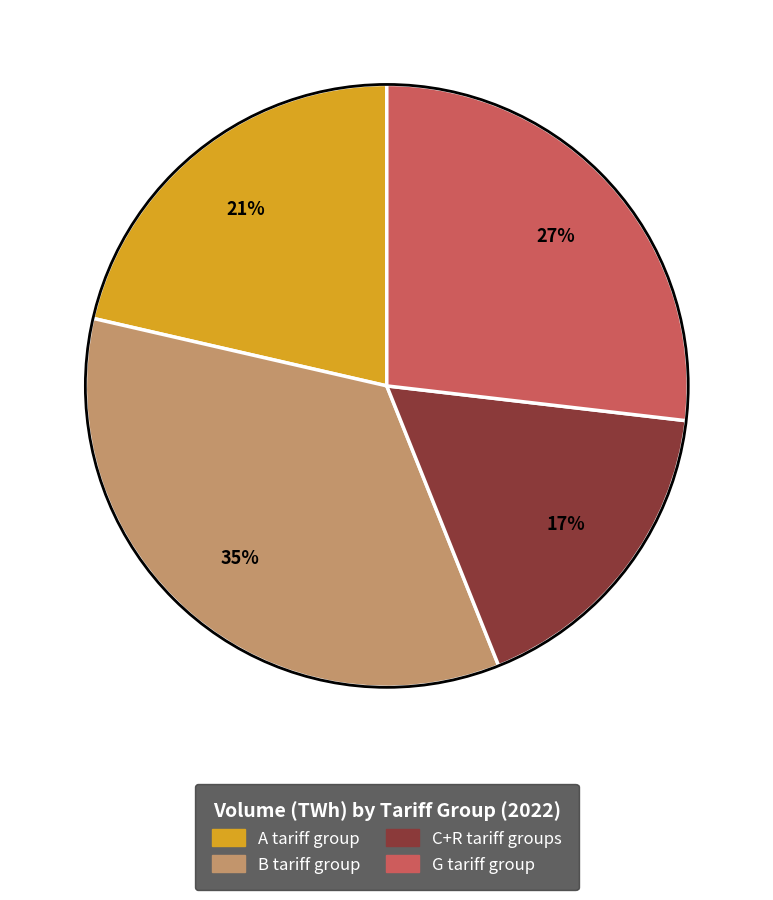

Rank the categories by value from highest to lowest.

B tariff group, G tariff group, A tariff group, C+R tariff groups